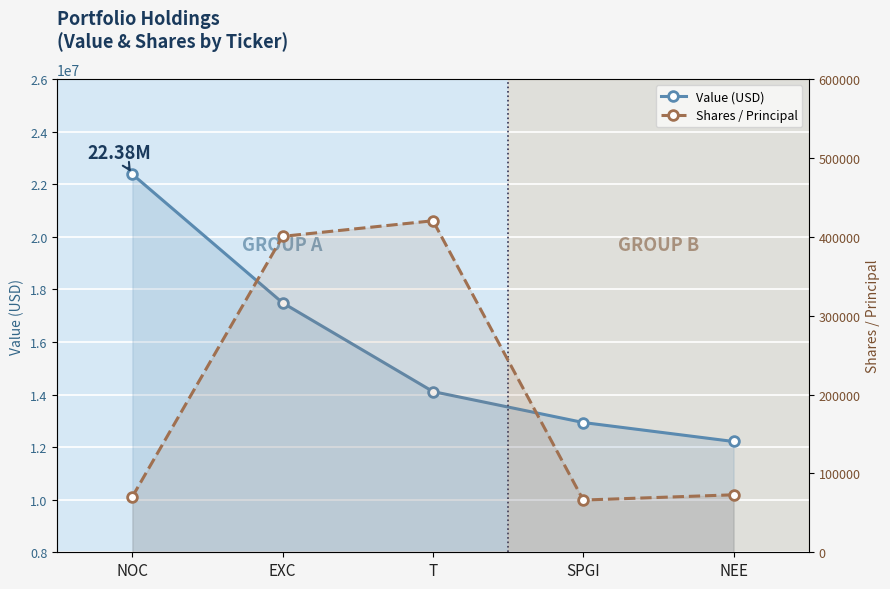

True or false: Value (USD) has a value of 22376000 at NOC.

True